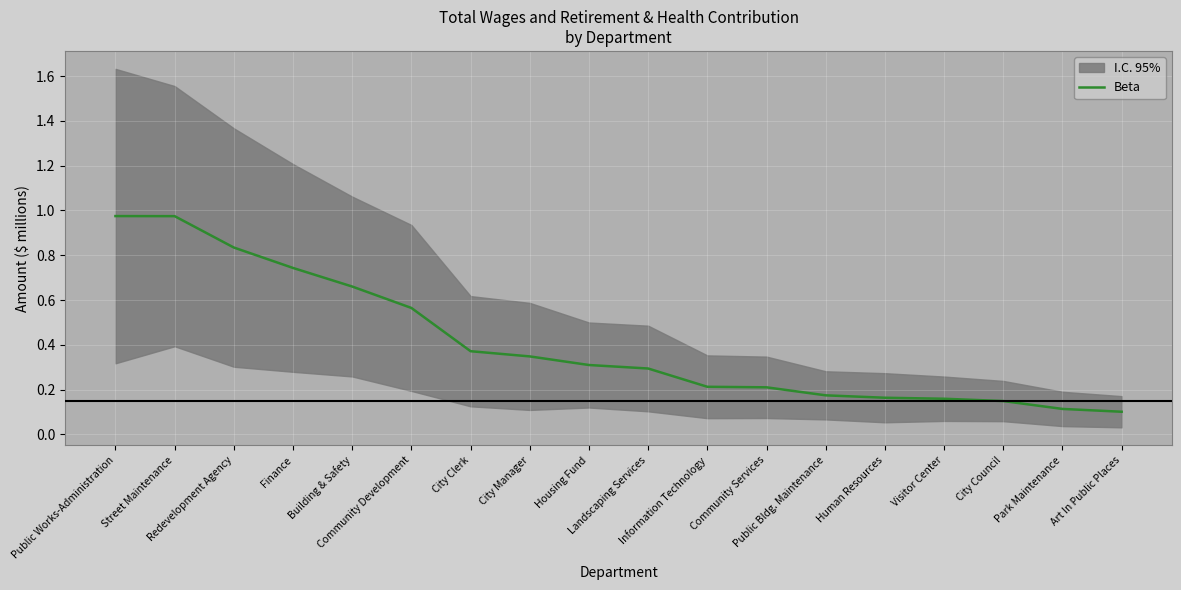

What is the average value?

0.4